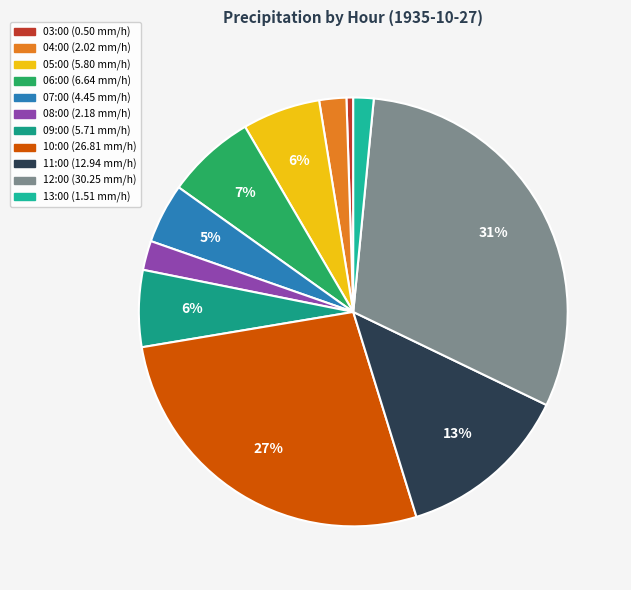

How many segments does this pie chart have?

11